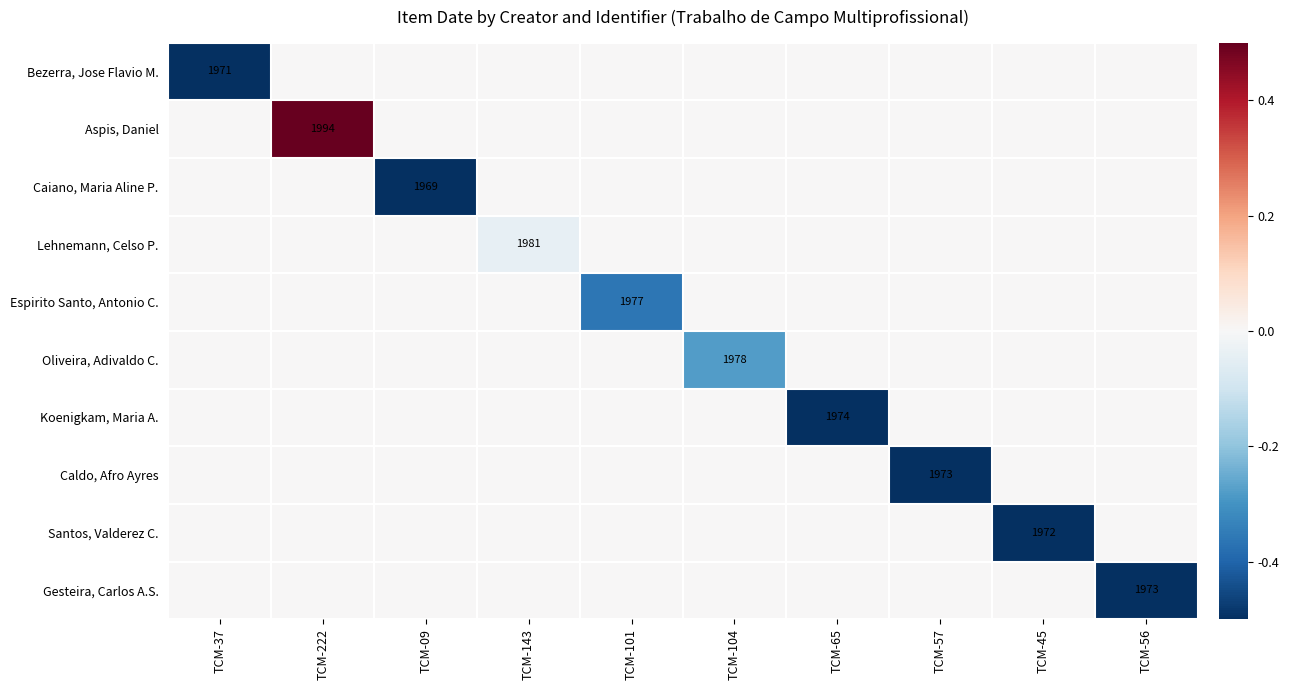

How many values in Caiano, Maria Aline P. are below zero?

1